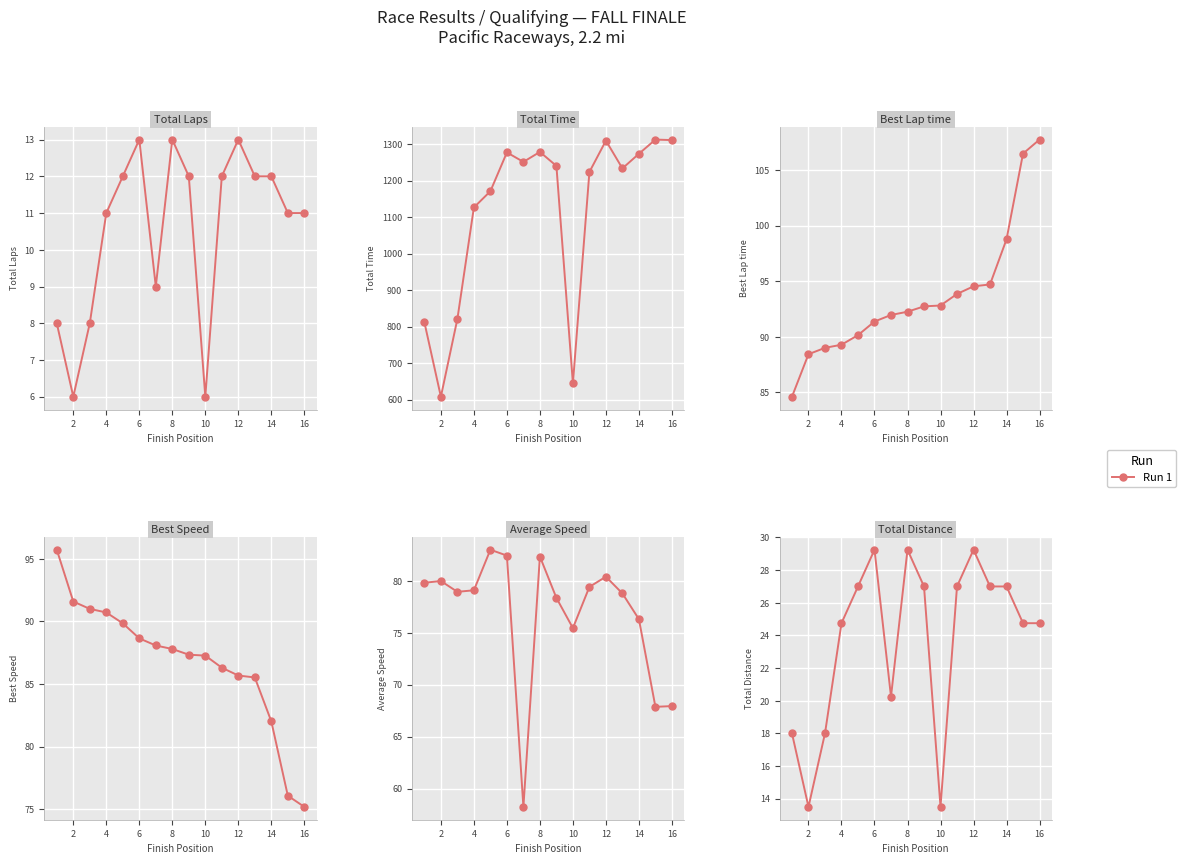

What is the sum of all Average Speed values?

1228.3